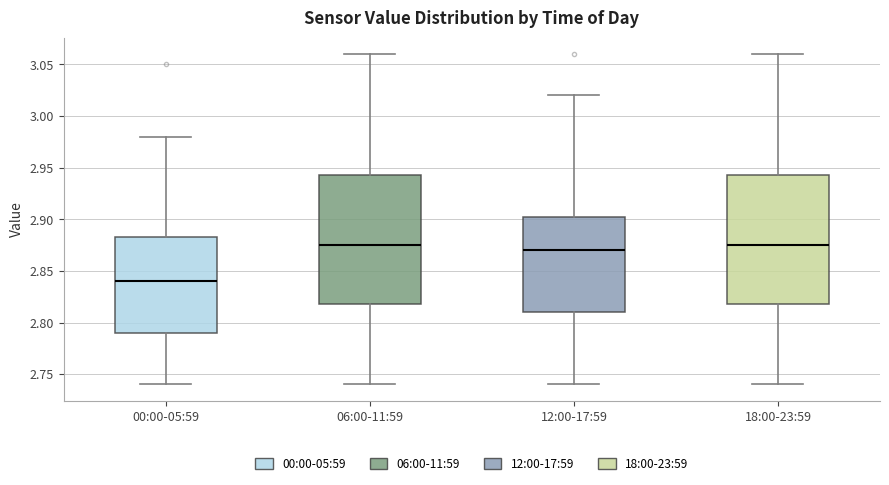

Where does the upper whisker of the box for 12:00-17:59 end on the y-axis? The values are not printed on the chart, so give them approximately, as read against the axis.

3.020